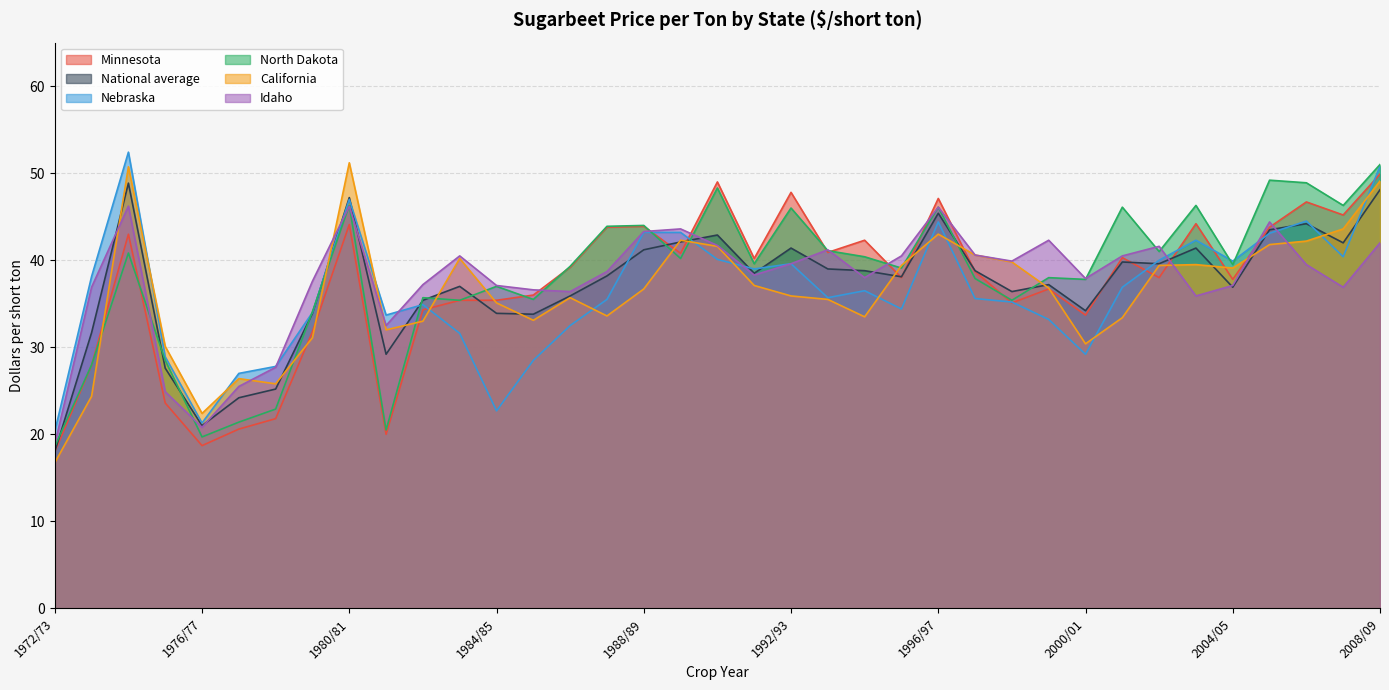

What is the greatest value displayed?

52.4